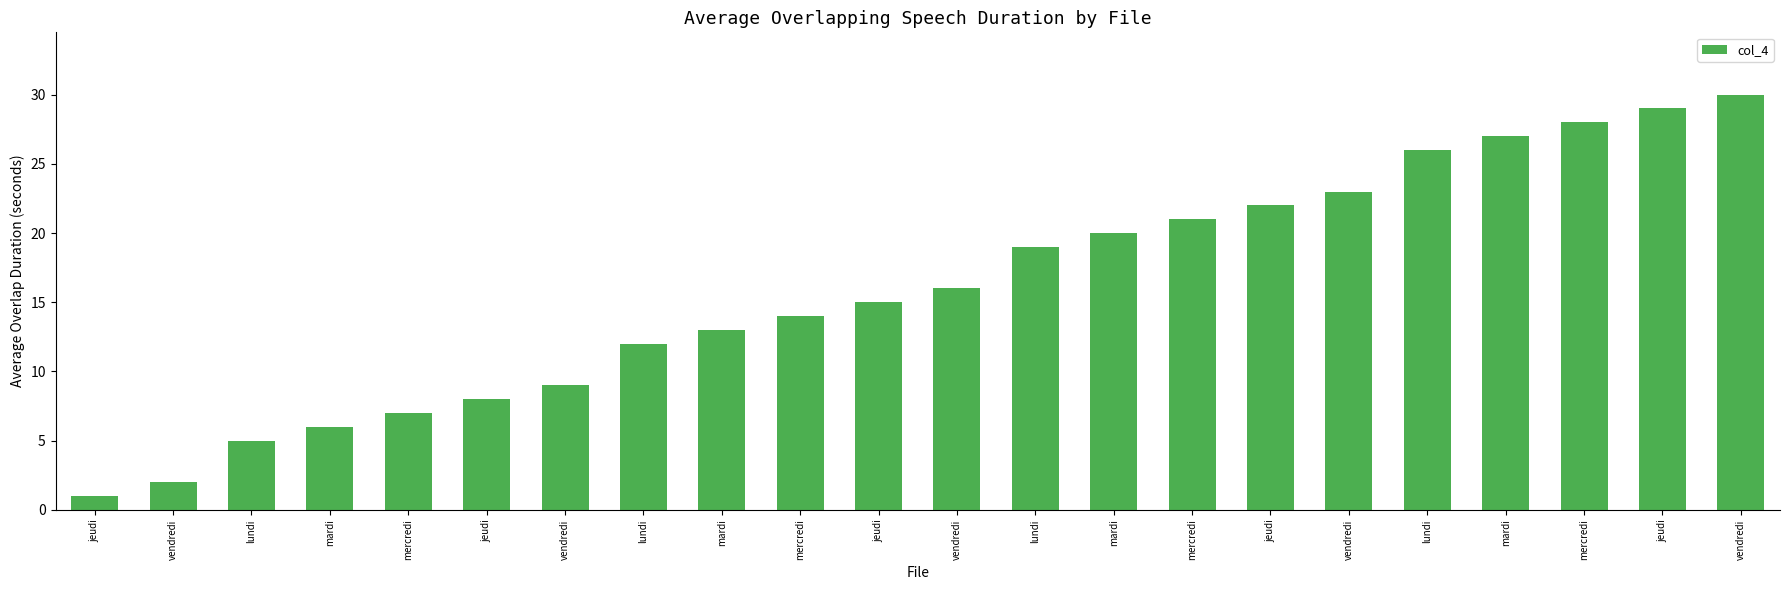

Count the number of data series in this chart.

1